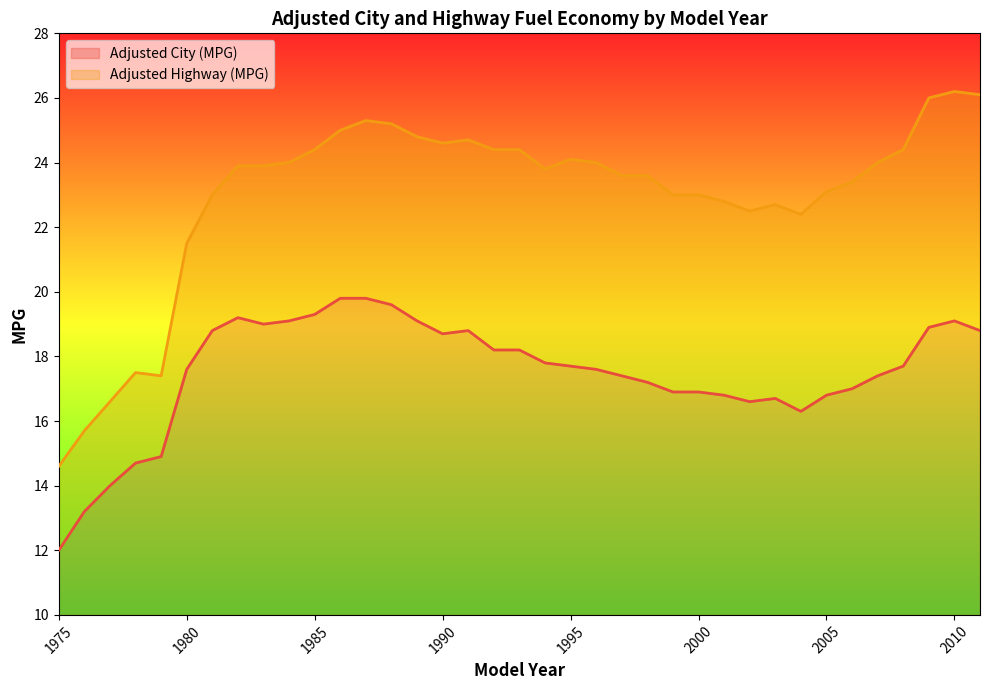

What is the approximate value of Adjusted City (MPG) at 1980?

7.6